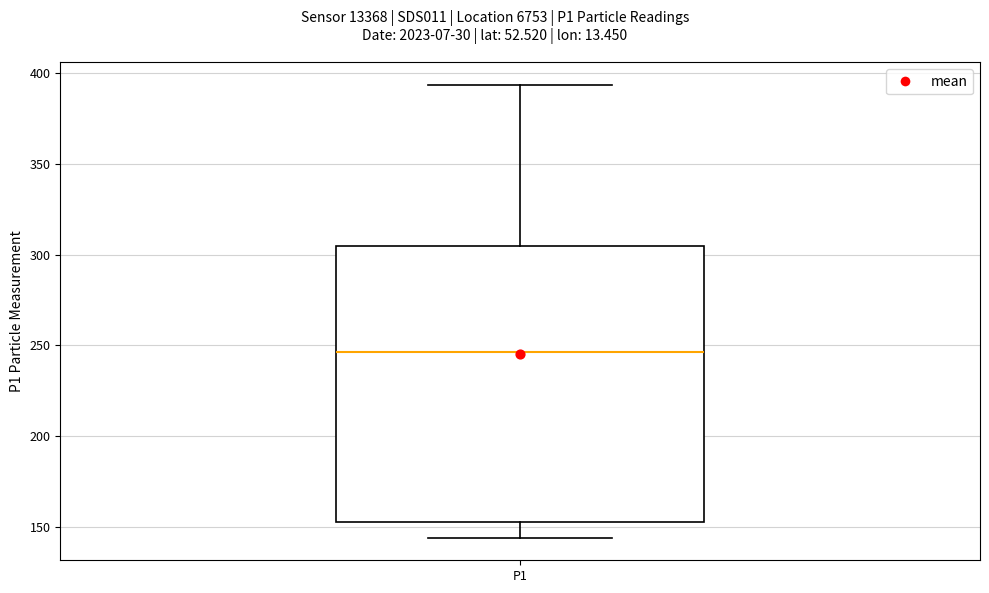

Transcribe this box plot: give where the median line is, the range the box spans, and where the two whiskers end, as read against the y-axis. The values are not printed on the chart, so give them approximately, as read against the axis.

median 245, box 155 to 305, whiskers 145 to 395